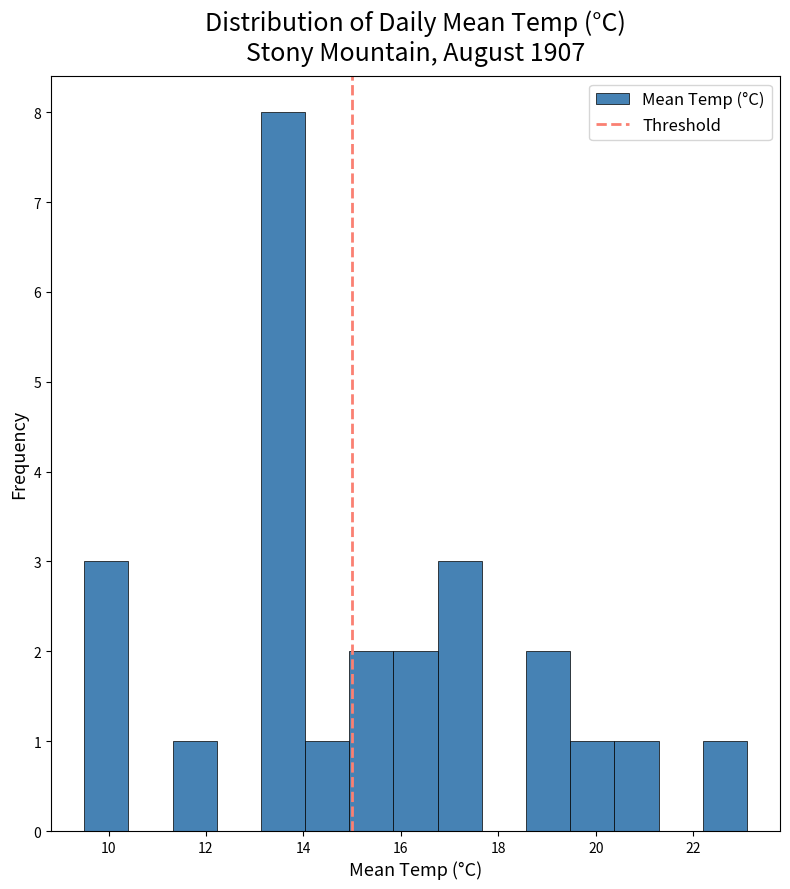

Over which range of the x-axis is the bar tallest?

13.2 to 14.0